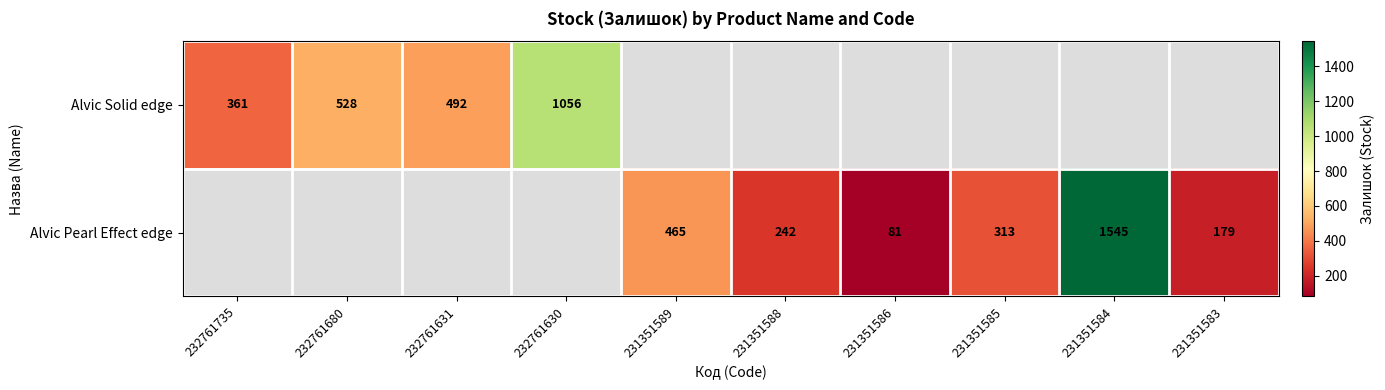

True or false: Alvic Pearl Effect edge has a value of 921 at 231351584.

False